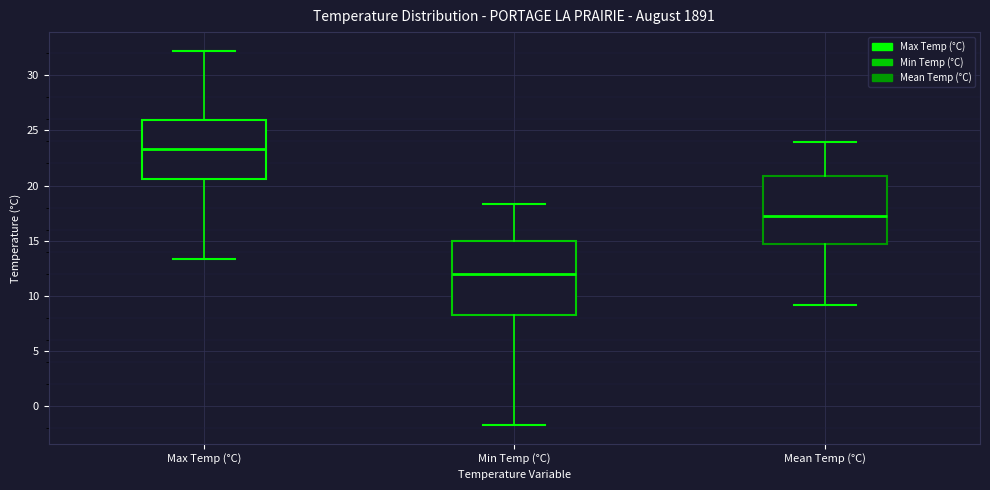

Which box has the highest median line?

Max Temp (°C)